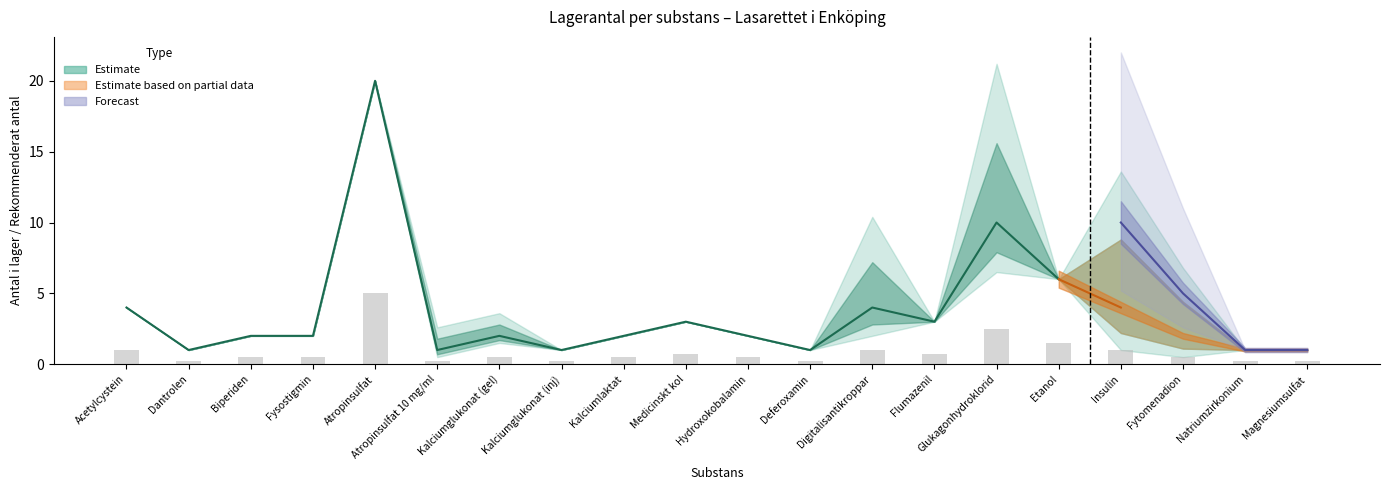

Which category has the highest value across all series?

Atropinsulfat